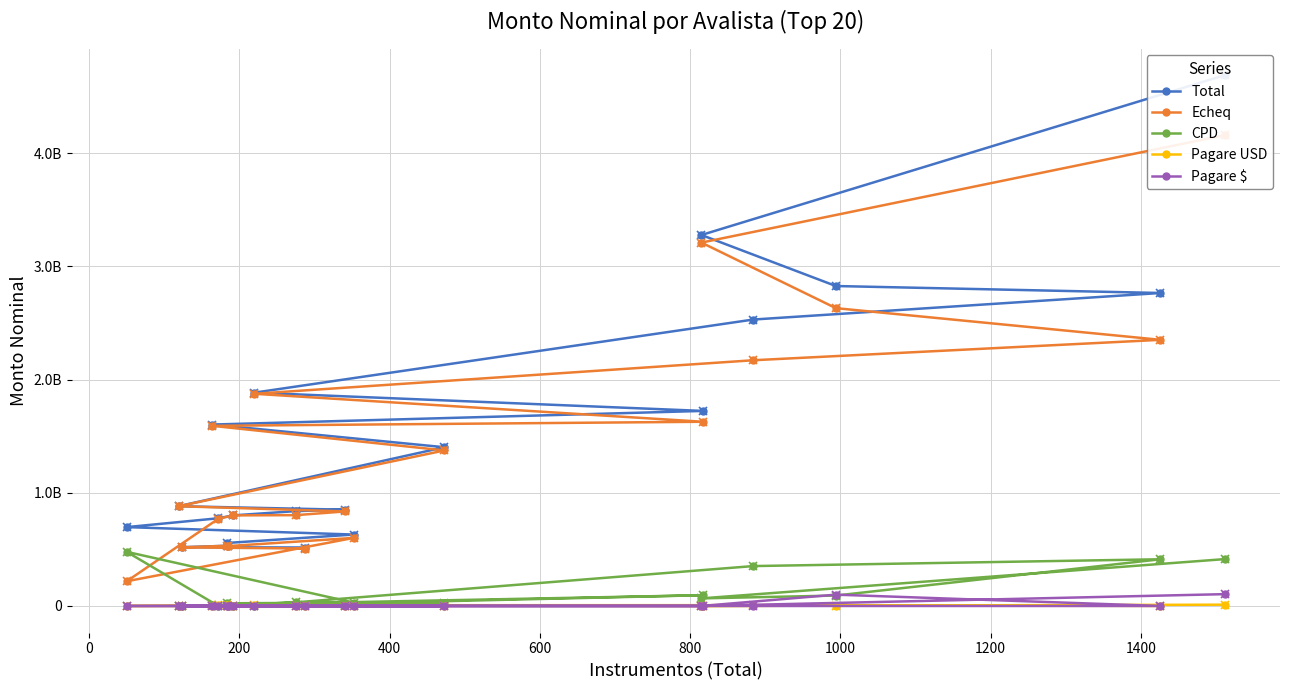

What is the maximum value for Pagare $?

104500000.0